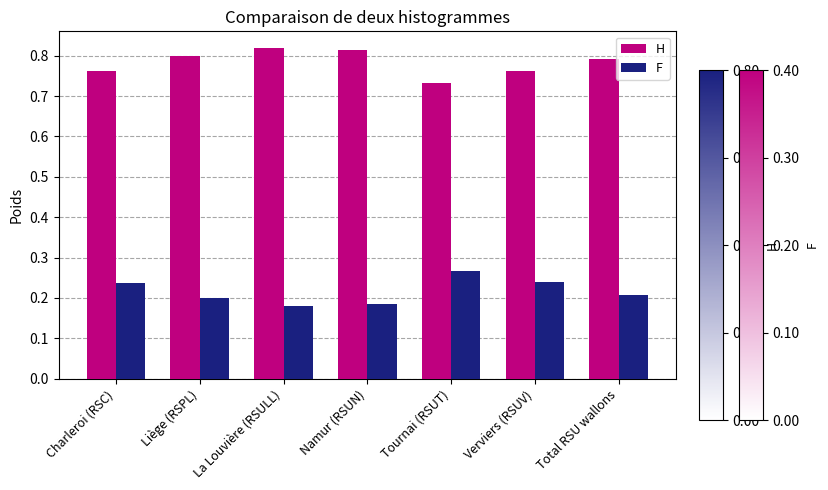

Is the value of H at Liège (RSPL) greater than the value of F at Liège (RSPL)?

Yes